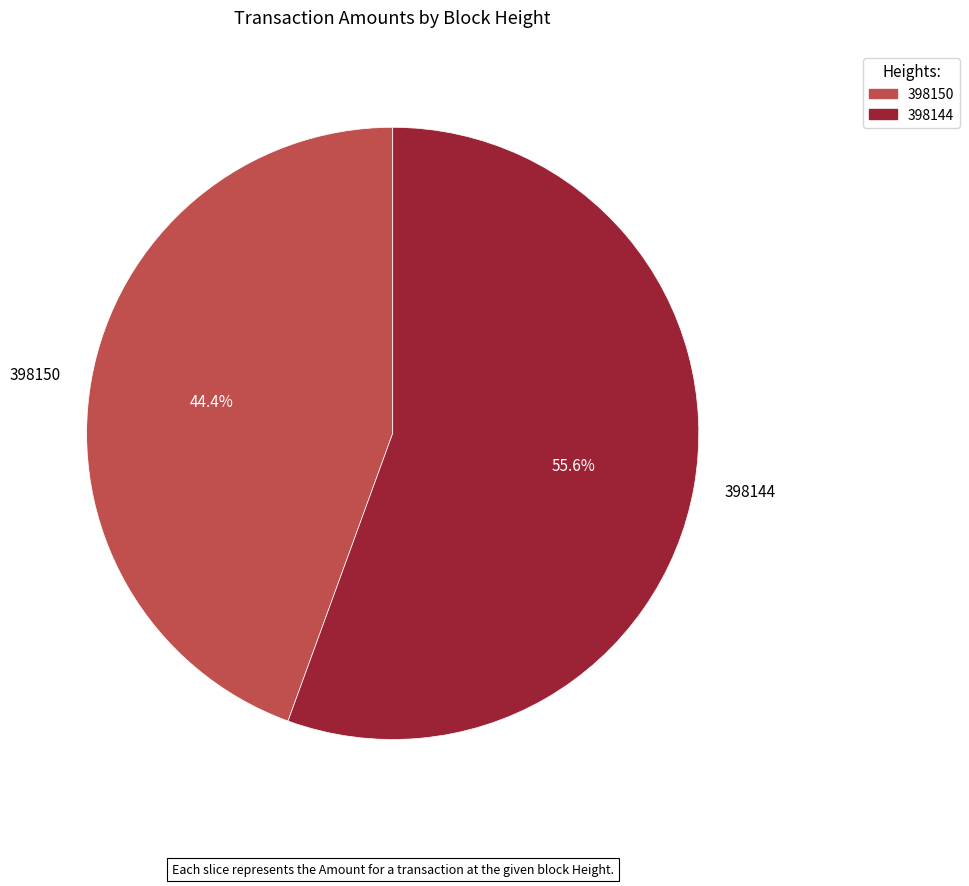

Count the number of slices in the pie.

2